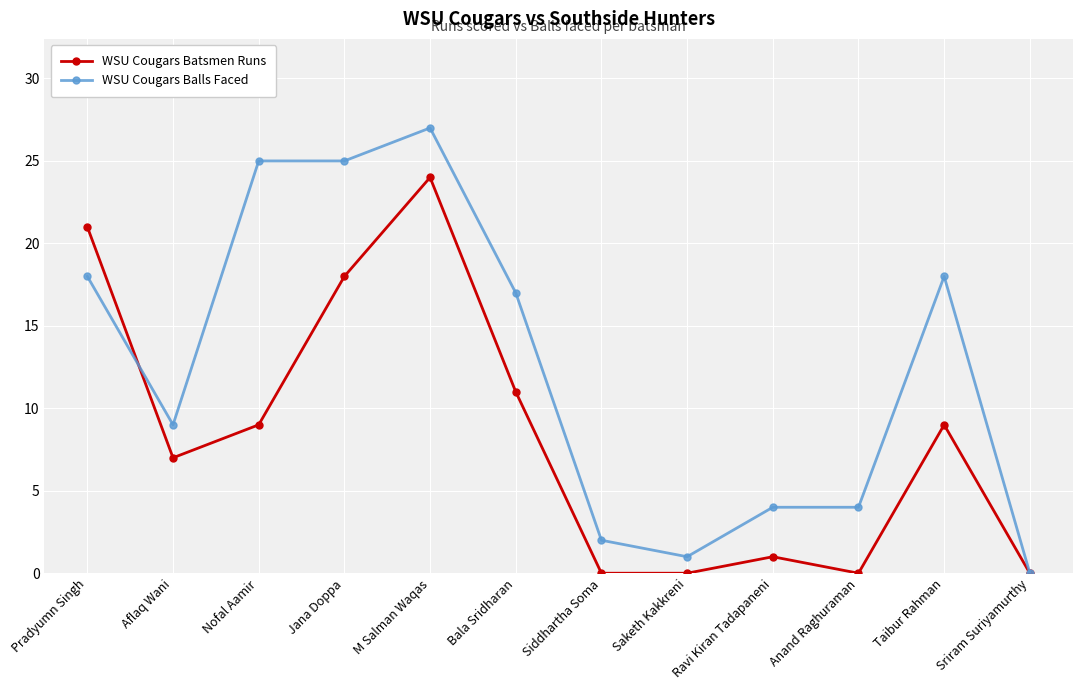

What is the sum of the WSU Cougars Balls Faced values at Taibur Rahman and Anand Raghuraman?

22